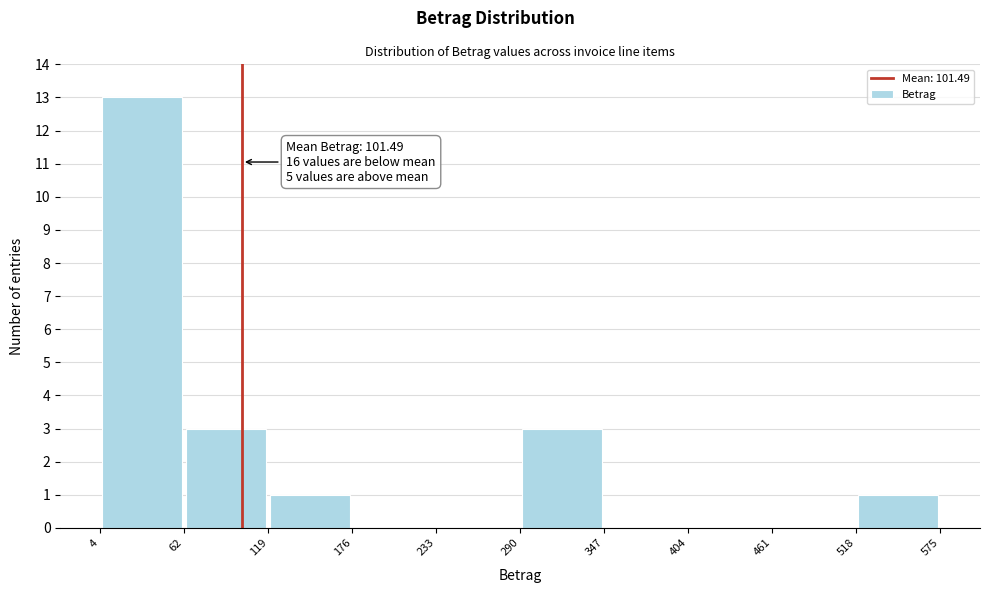

Over which range of the x-axis is the bar tallest?

4 to 62